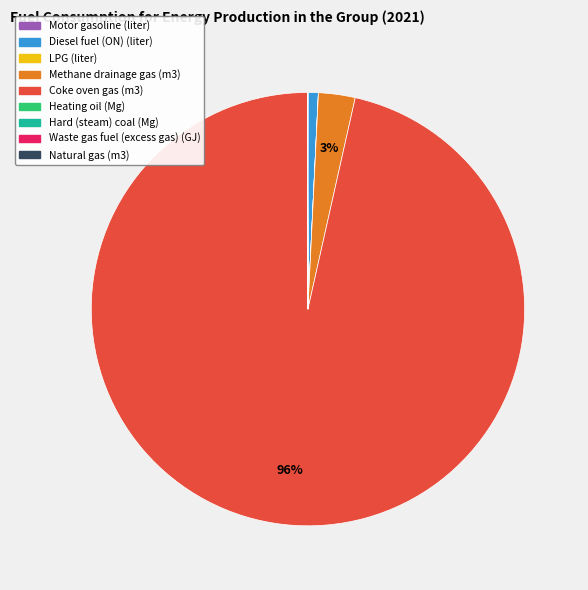

Which category accounts for the majority?

Coke oven gas (m3)